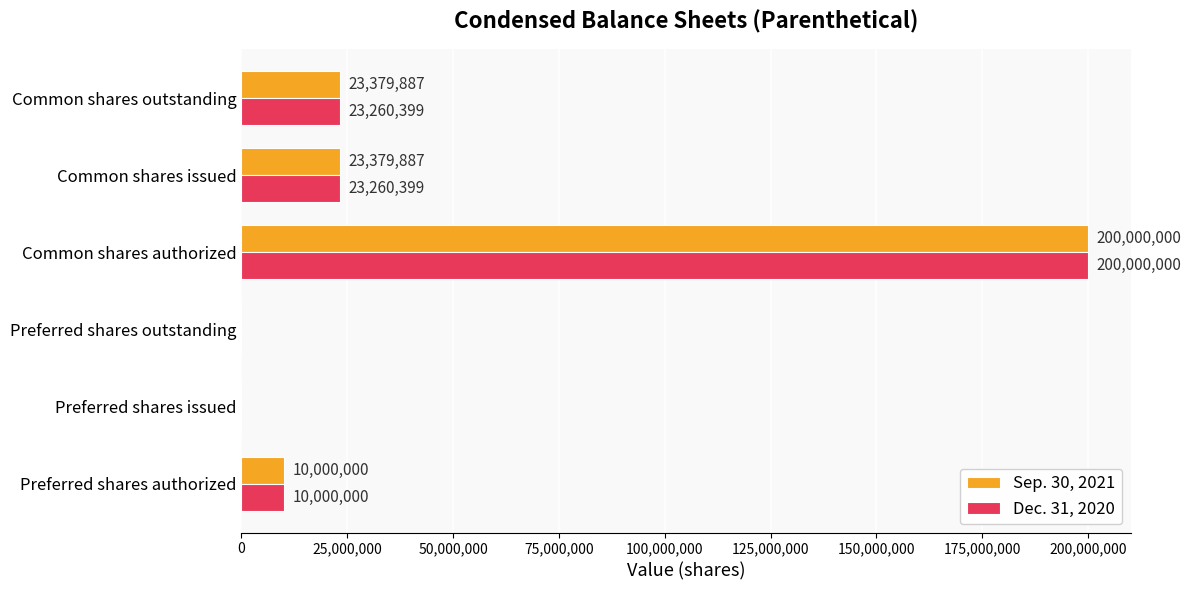

What are all the series names shown in the legend?

Sep. 30, 2021, Dec. 31, 2020